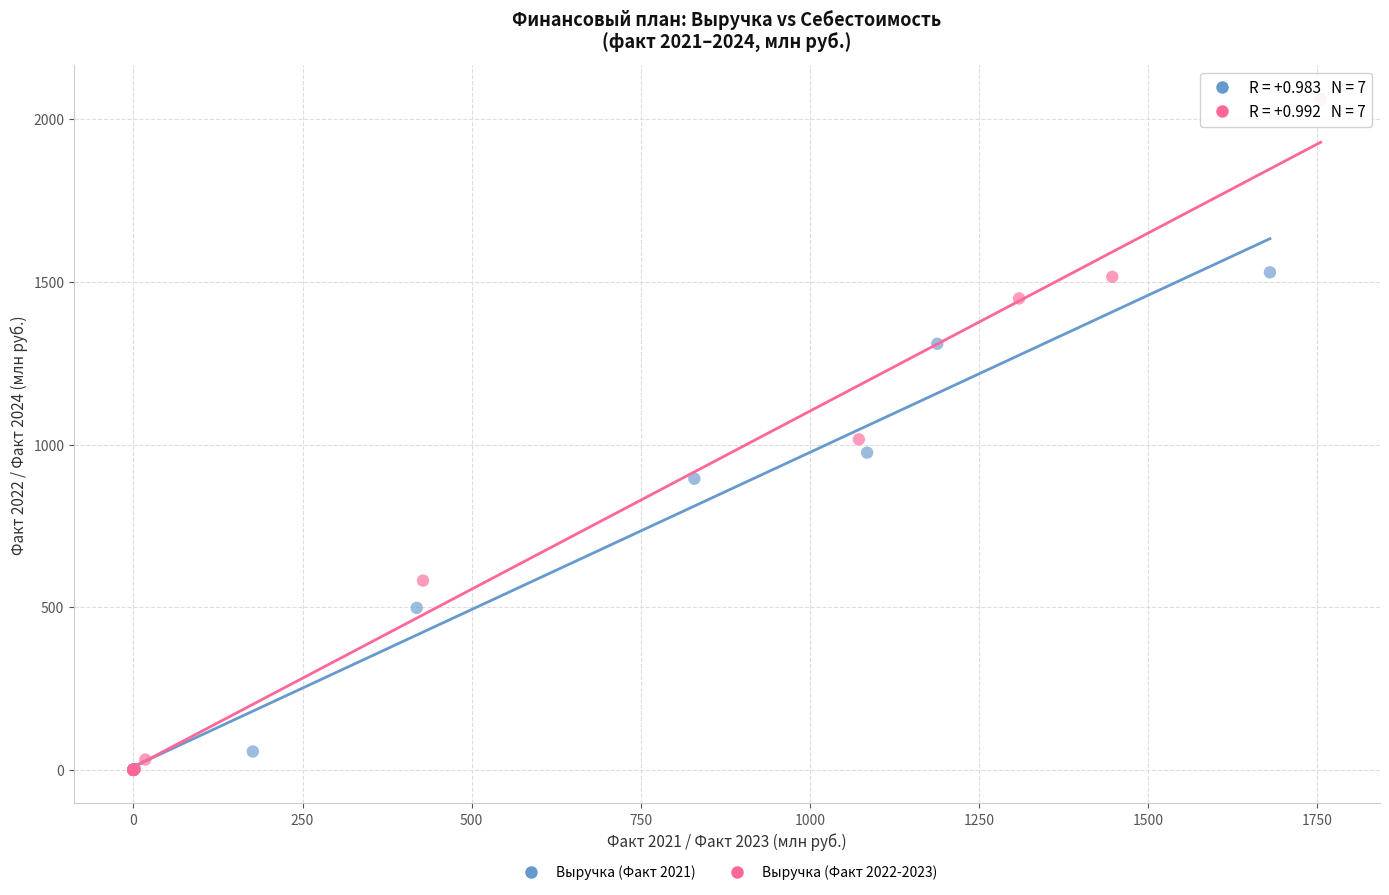

Which series has the widest spread of Y values?

Выручка (Факт 2022-2023)